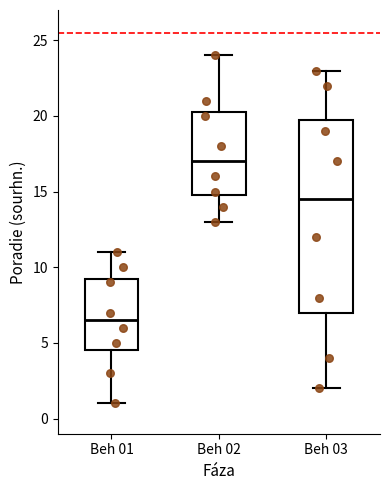

Where is the lower edge of the box for Beh 01 on the y-axis? The values are not printed on the chart, so give them approximately, as read against the axis.

4.5